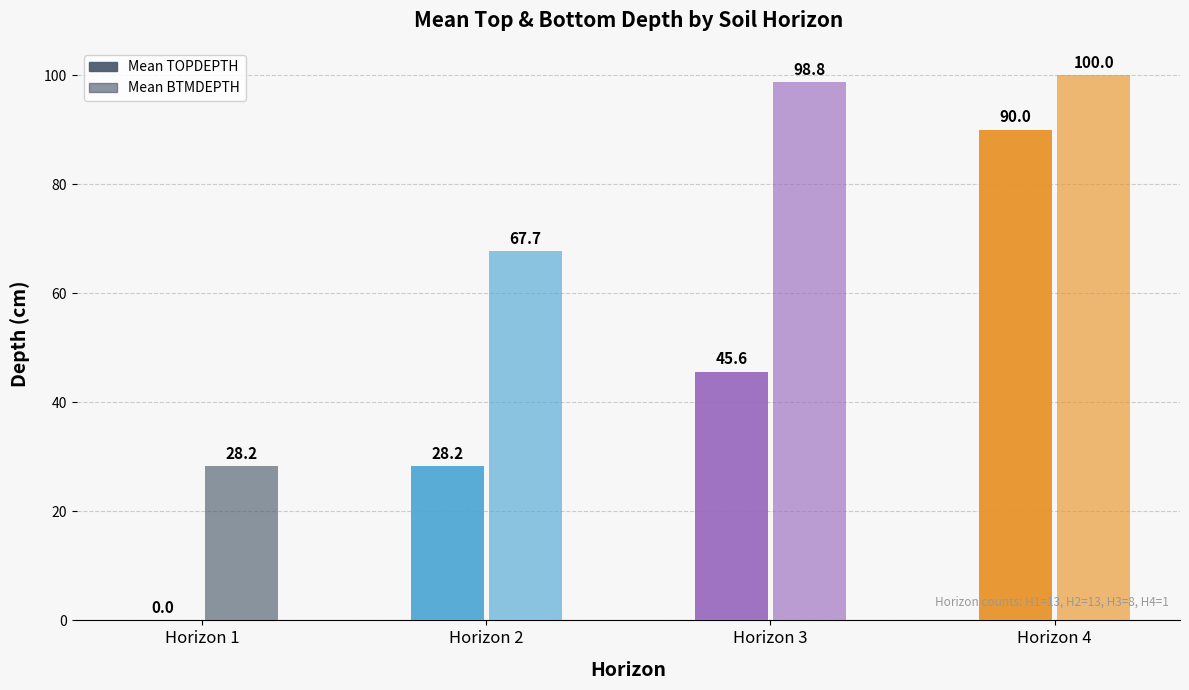

Are the bars grouped side by side (vs. stacked)?

Yes